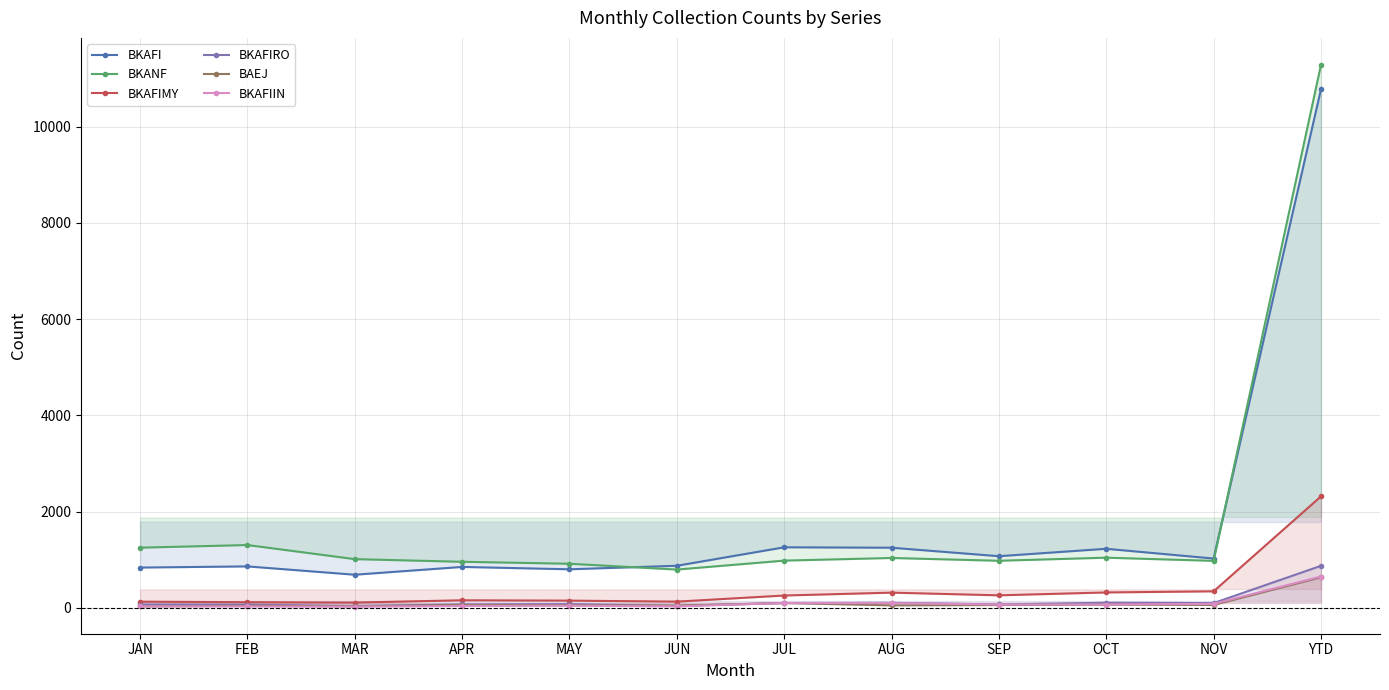

Is the value of BKANF at YTD greater than the value of BKAFIRO at NOV?

Yes